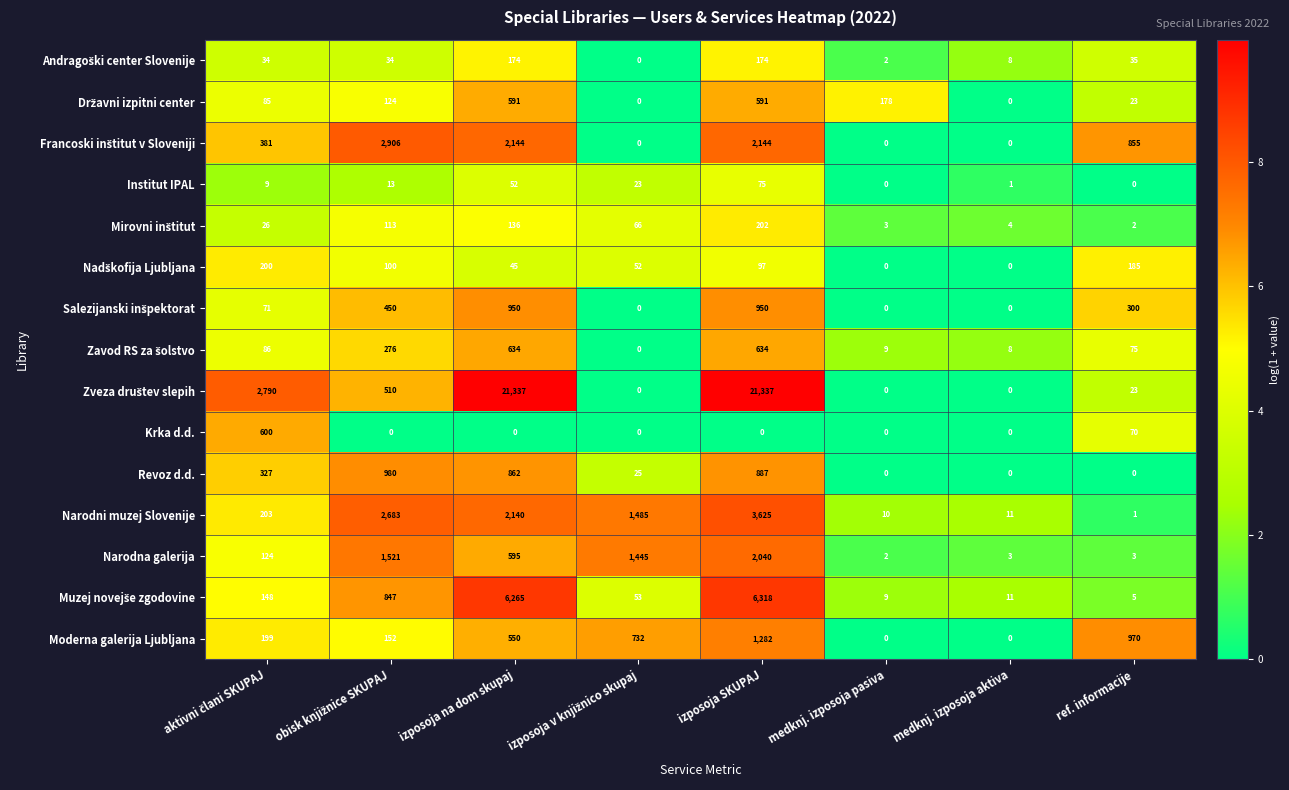

What is the average value of the Moderna galerija Ljubljana series?

486